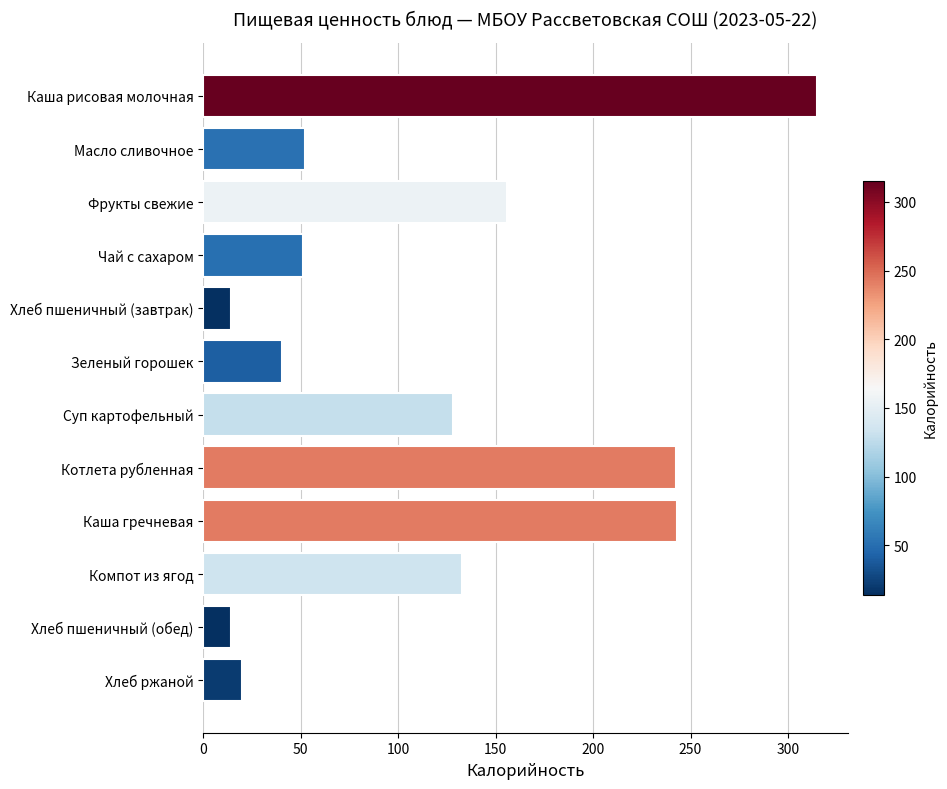

The chart shows a value of 162.4 at Каша рисовая молочная. True or false?

False